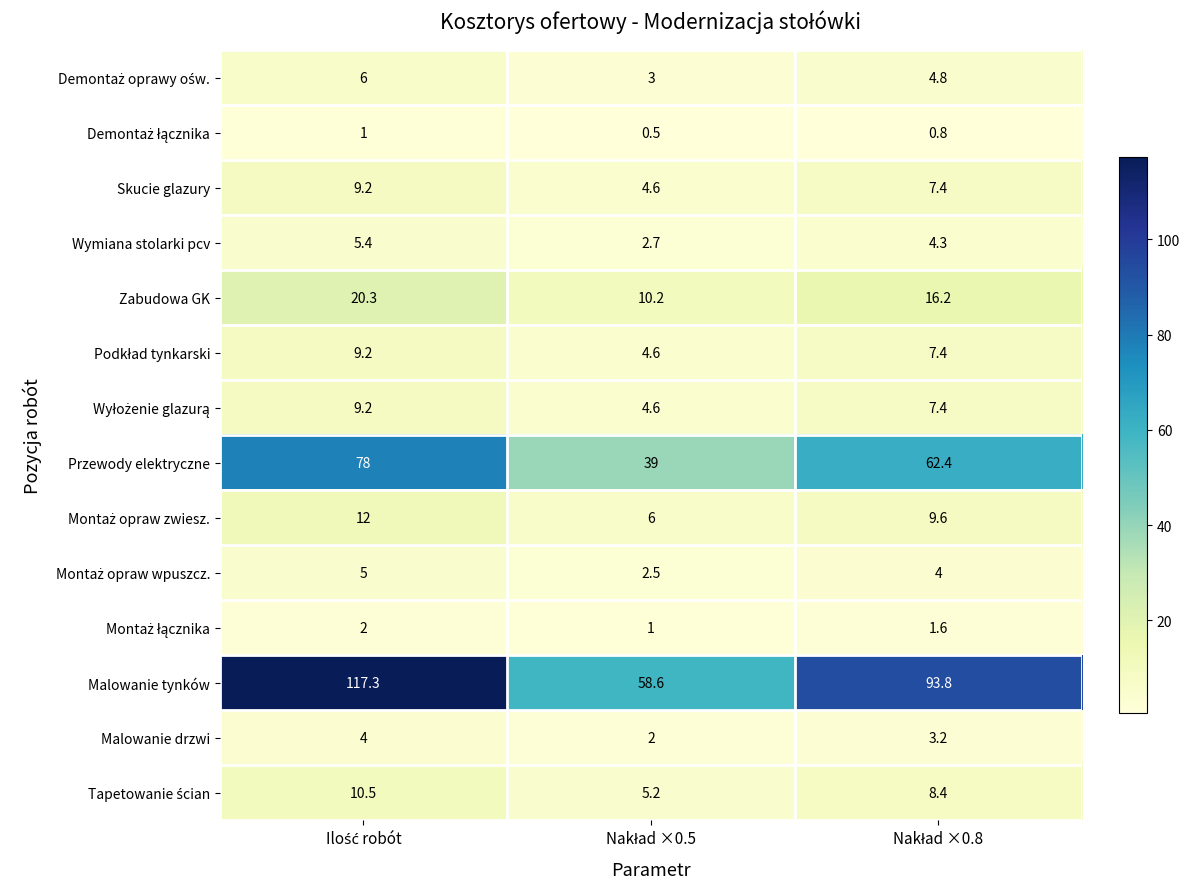

What is the smallest value displayed?

0.5